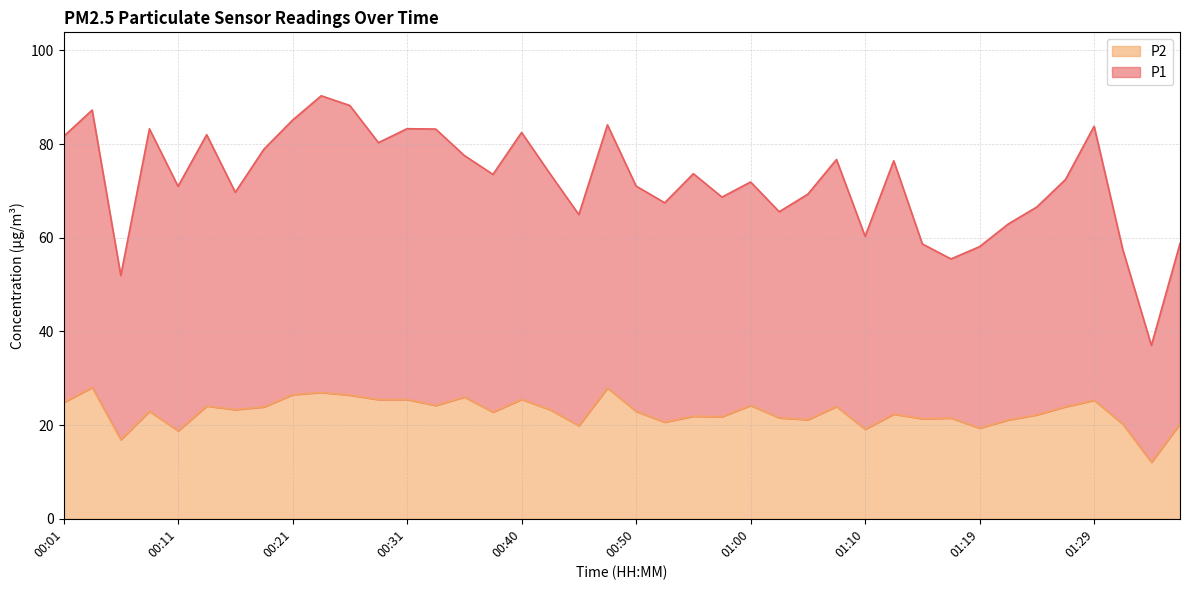

What is the label of the 20th point from the right?

00:50